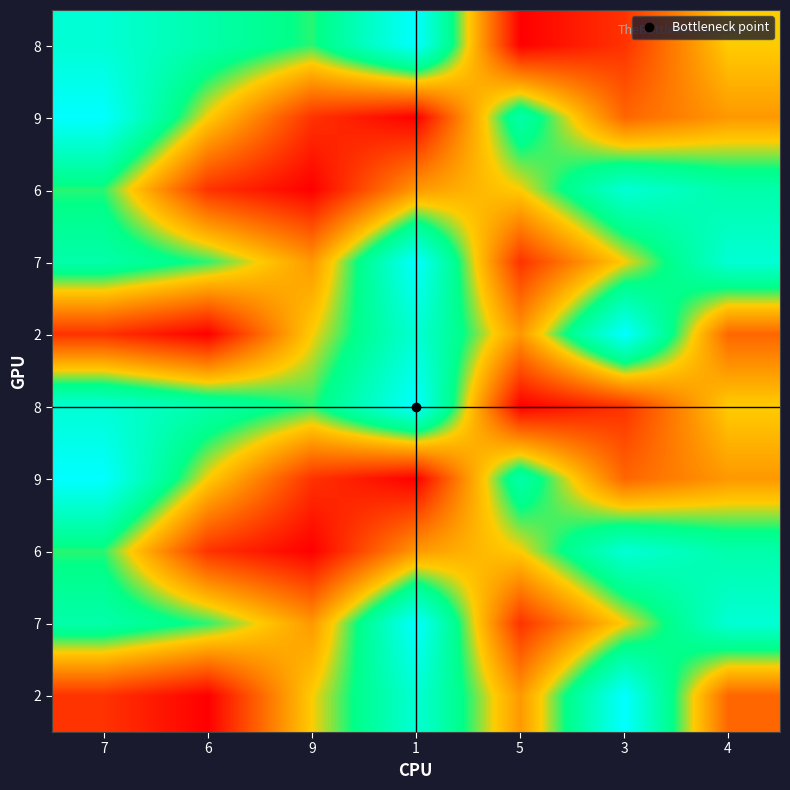

Count the number of data series in this chart.

10